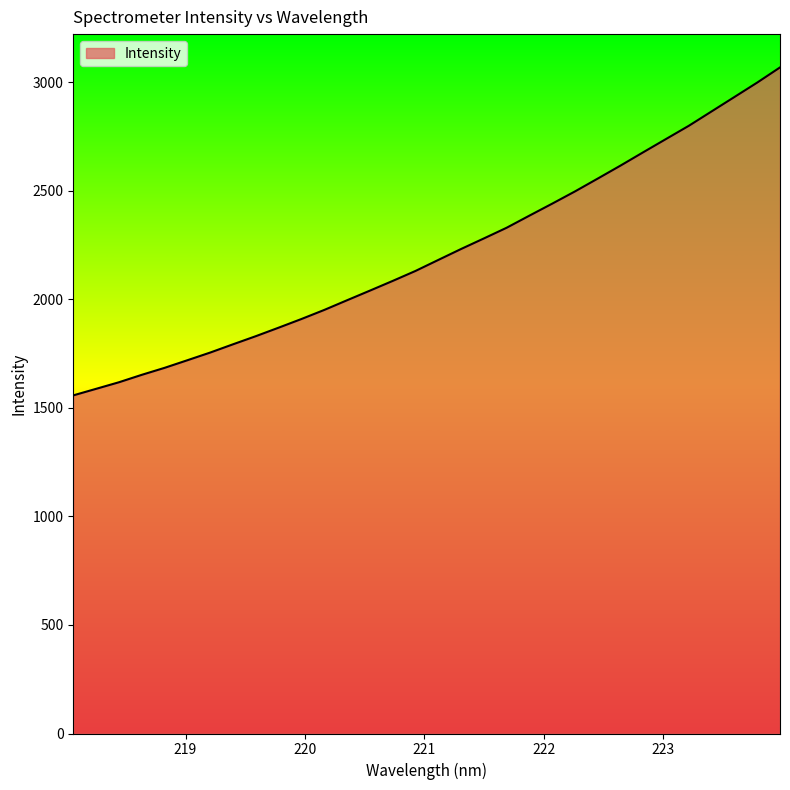

What is the sum of all values?

70803.3